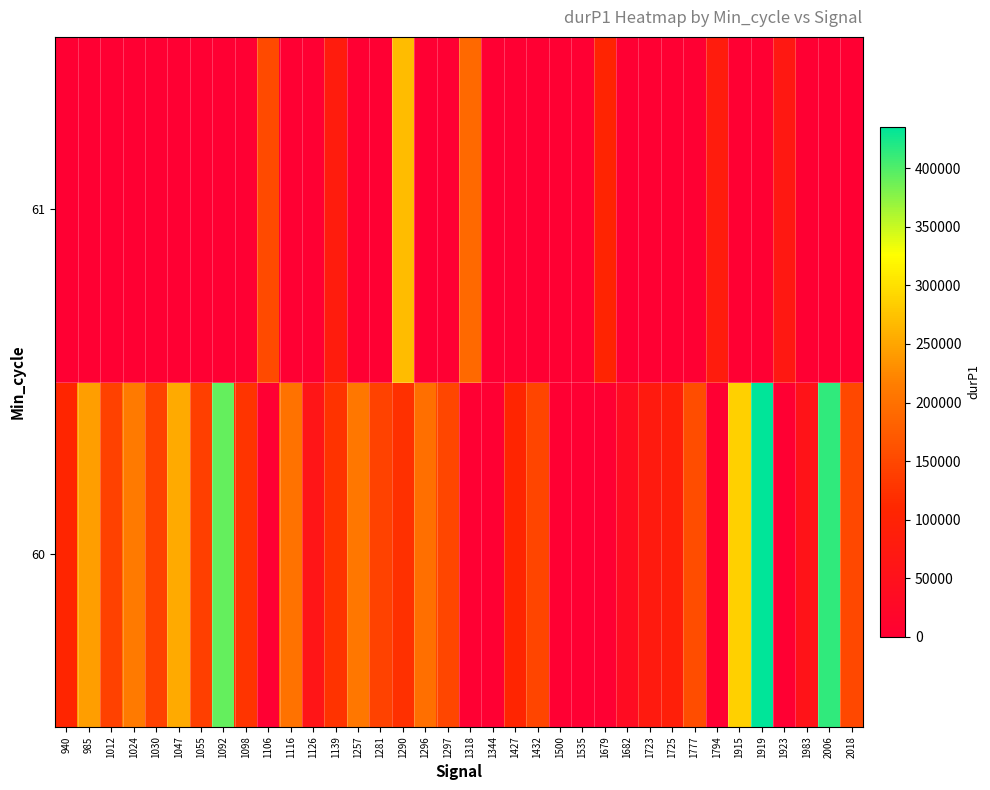

What is the total value across all series at 1923?

70985